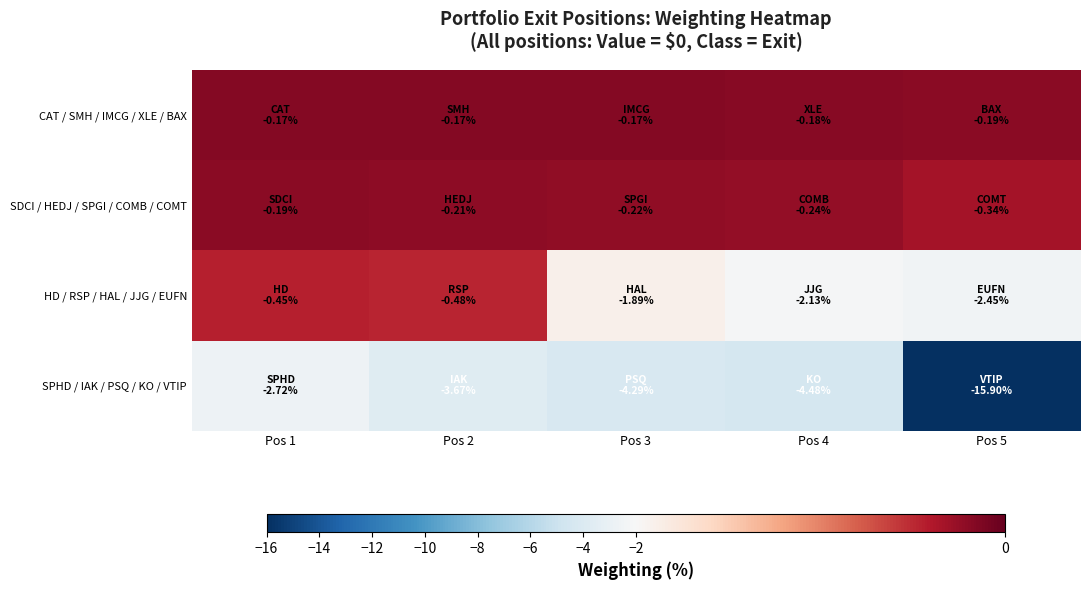

What is the total value across all series at Pos 3?

-6.6